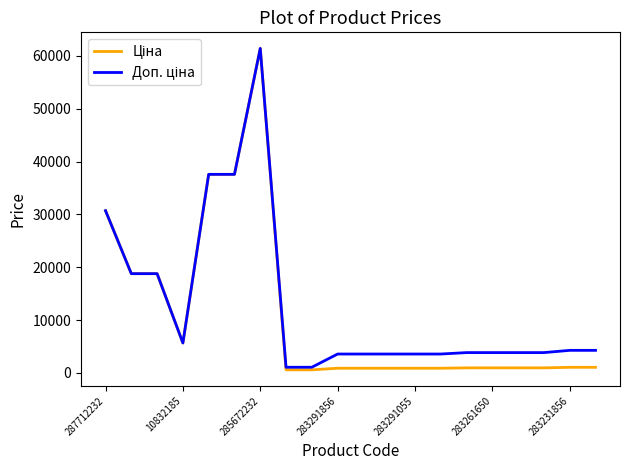

Which label corresponds to the largest value in the chart?

285672232